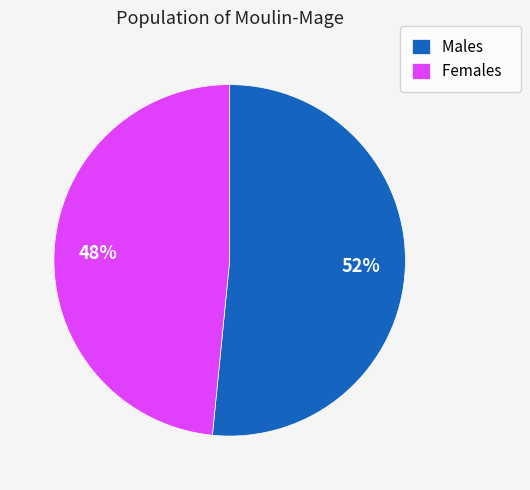

Is the sum of Males and Females greater than half?

Yes